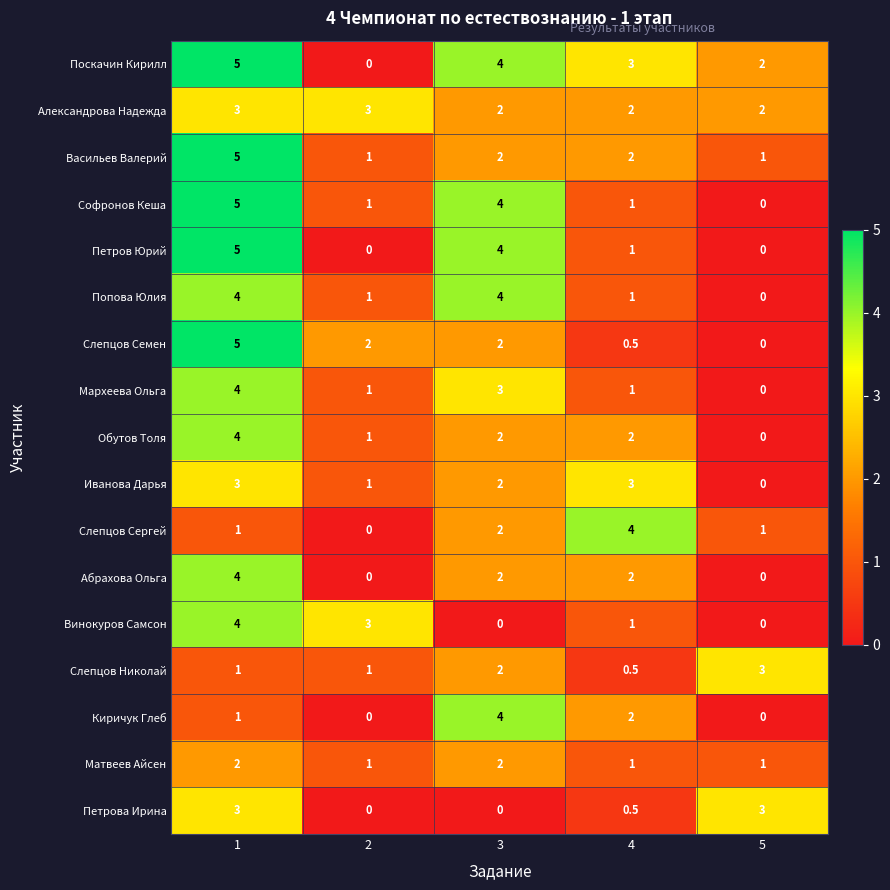

What is the total value across all series at 3?

41.0